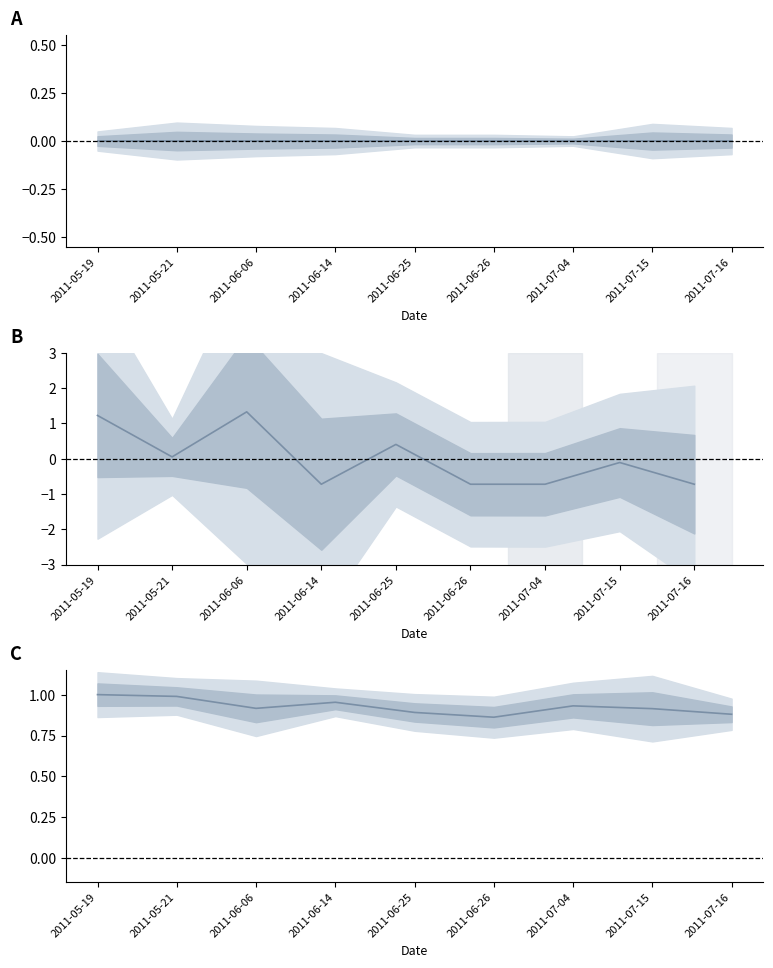

What is the label of the 9th point from the left?

2011-07-16